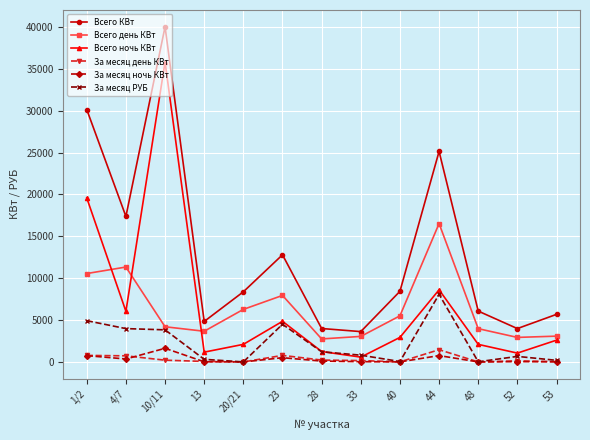

True or false: За месяц день КВт and Всего день КВт cross at least once.

False